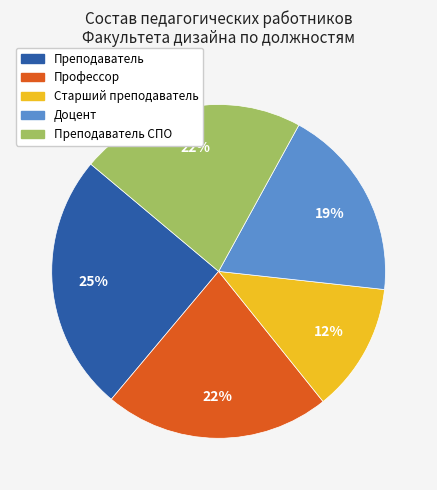

To the nearest percent, what is the average slice percentage?

20%